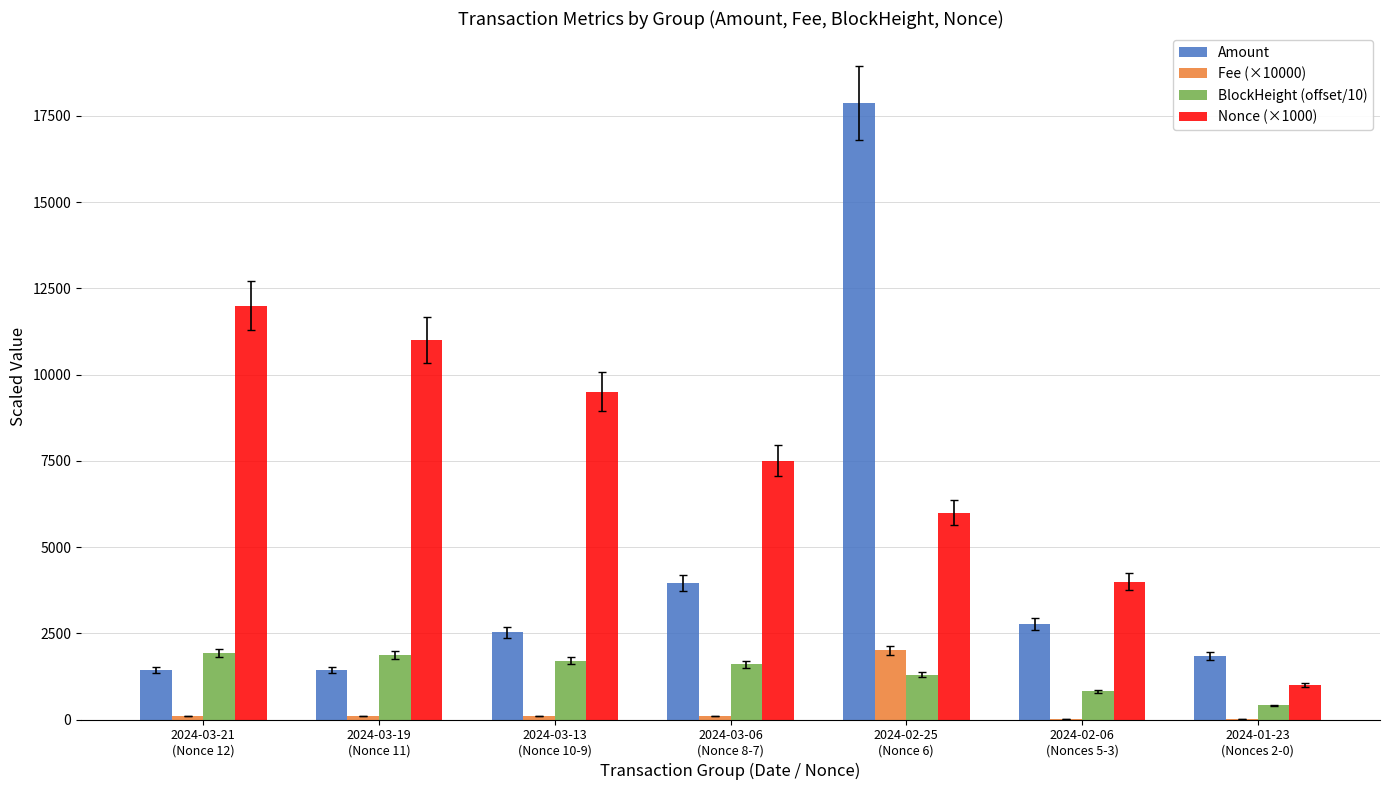

What is the spread (max minus min) of values at 2024-01-23
(Nonces 2-0)?

1833.2